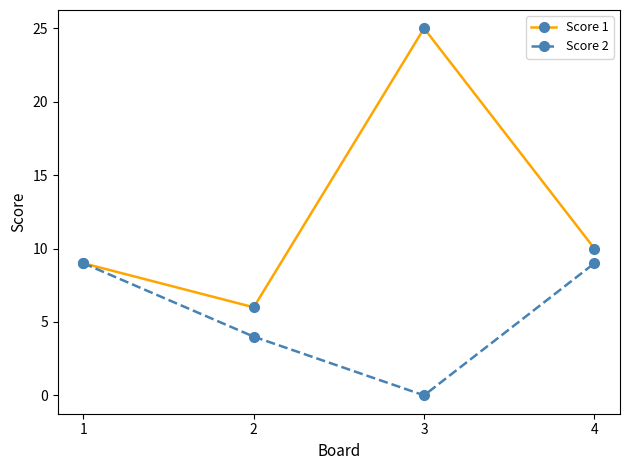

At which category does the chart reach its peak across all series?

3